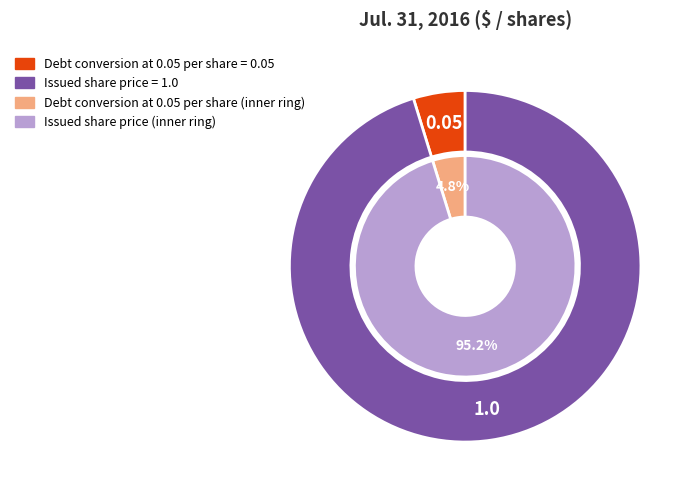

Which category has the biggest portion of the pie?

Issued share price